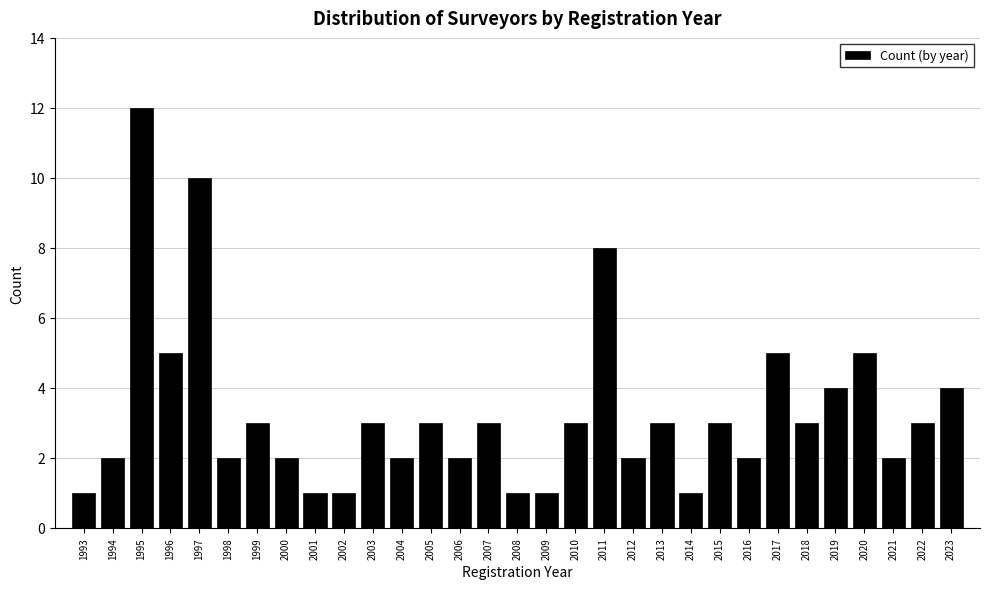

Which label corresponds to the largest value in the chart?

1995